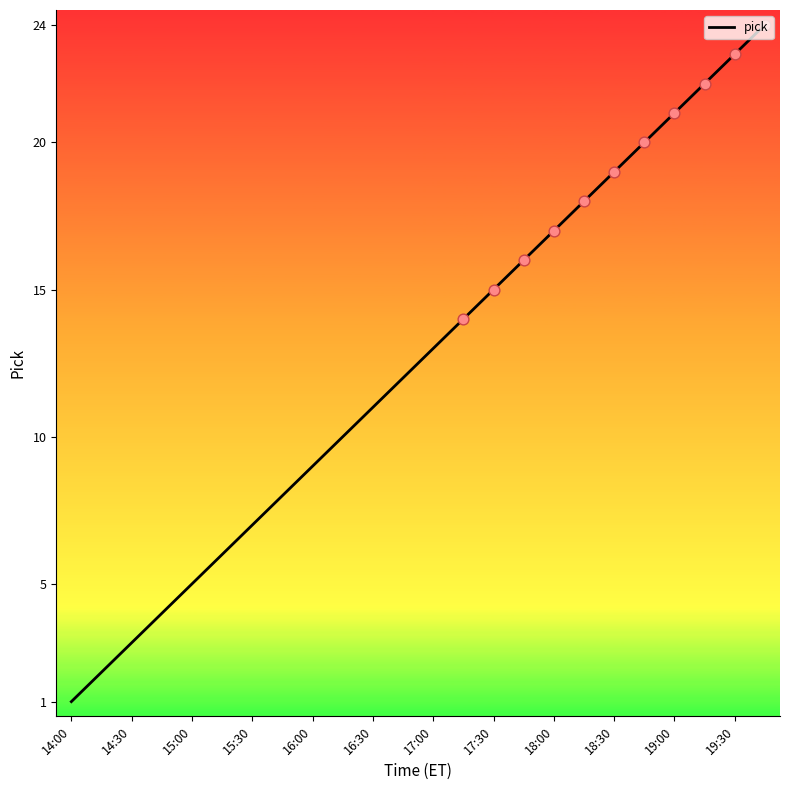

What is the greatest value displayed?

24